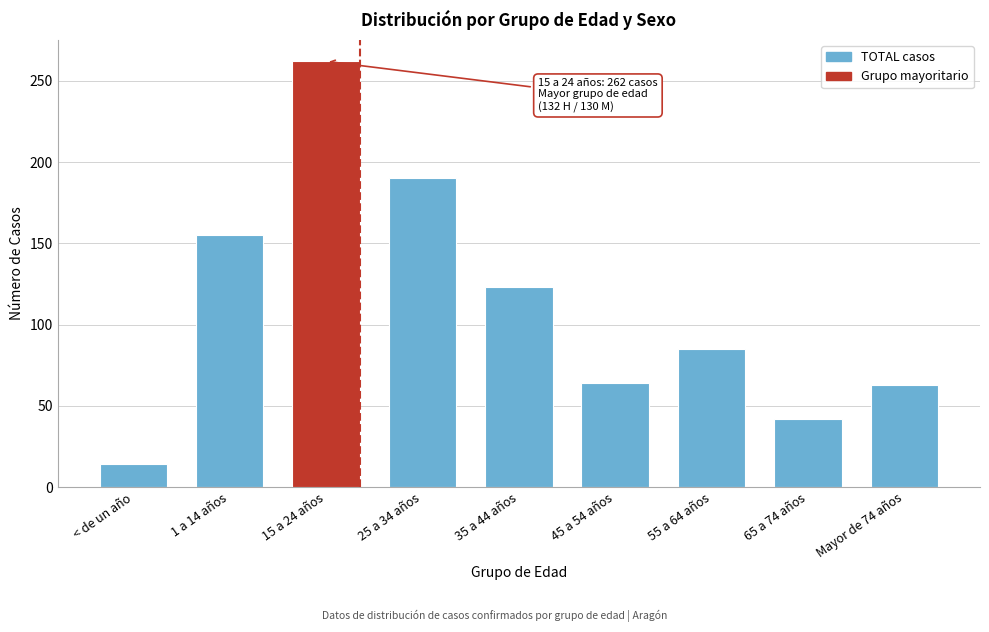

What is the label of the 4th bar from the left?

25 a 34 años